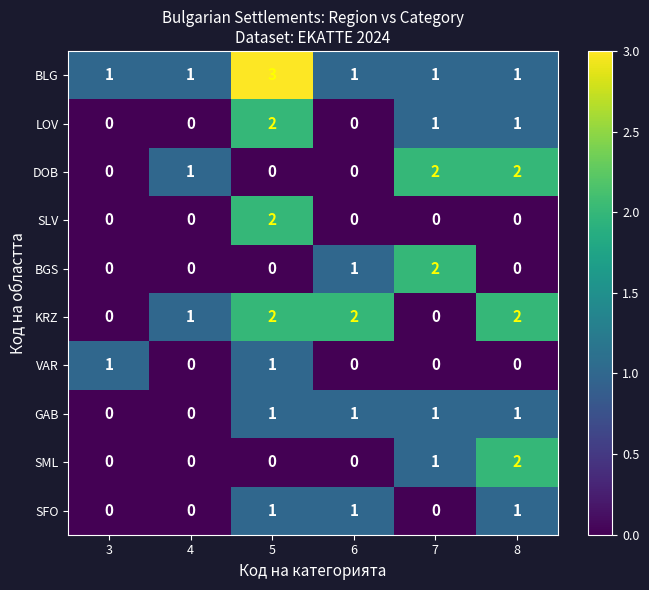

Count the DOB values in the range 0 to 2.

6